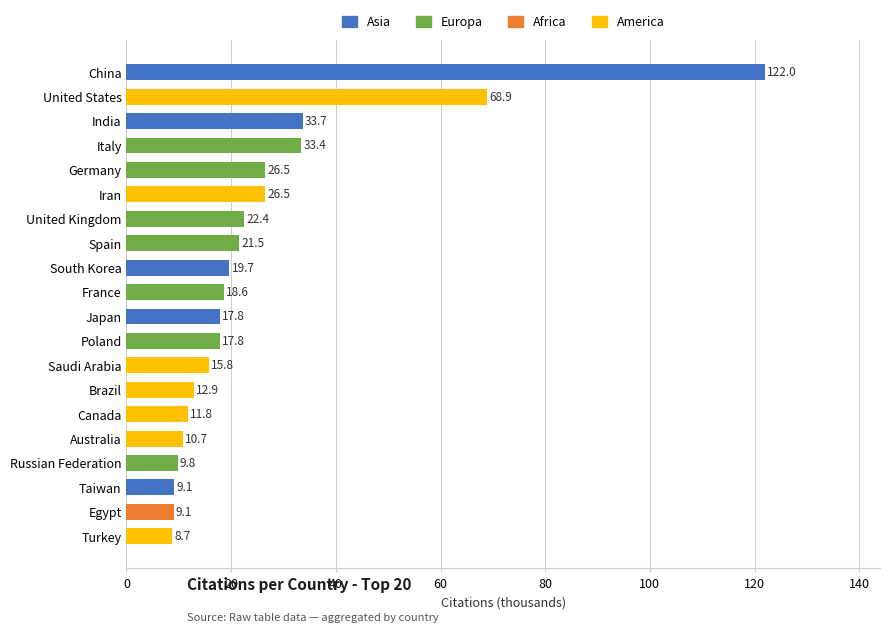

What is the average value?

25.8